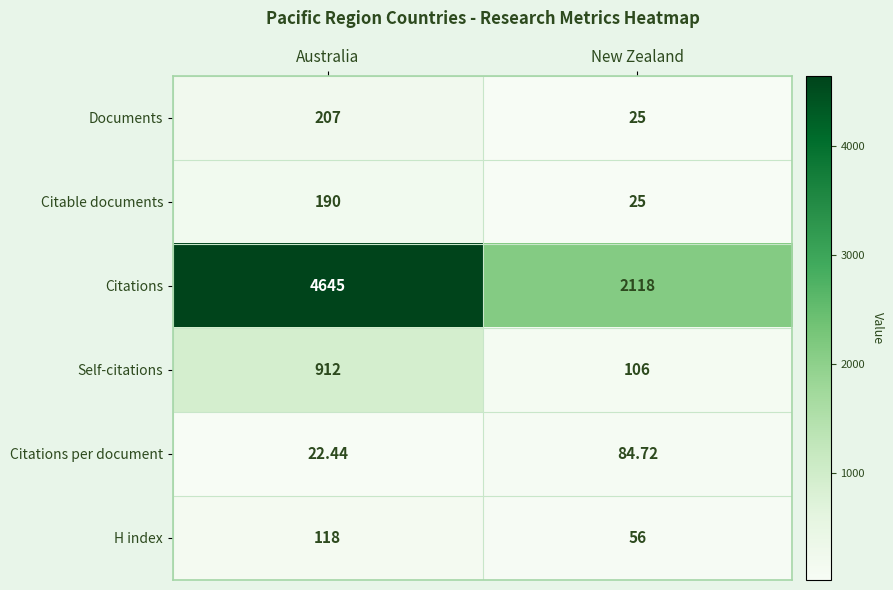

Between Australia and New Zealand, which series saw the biggest shift?

Citations